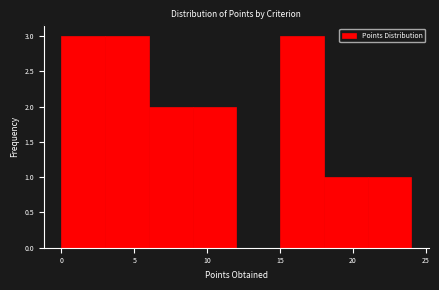

What is the height of the bar covering 3 to 6 on the x-axis? The values are not printed on the chart, so give them approximately, as read against the axis.

3